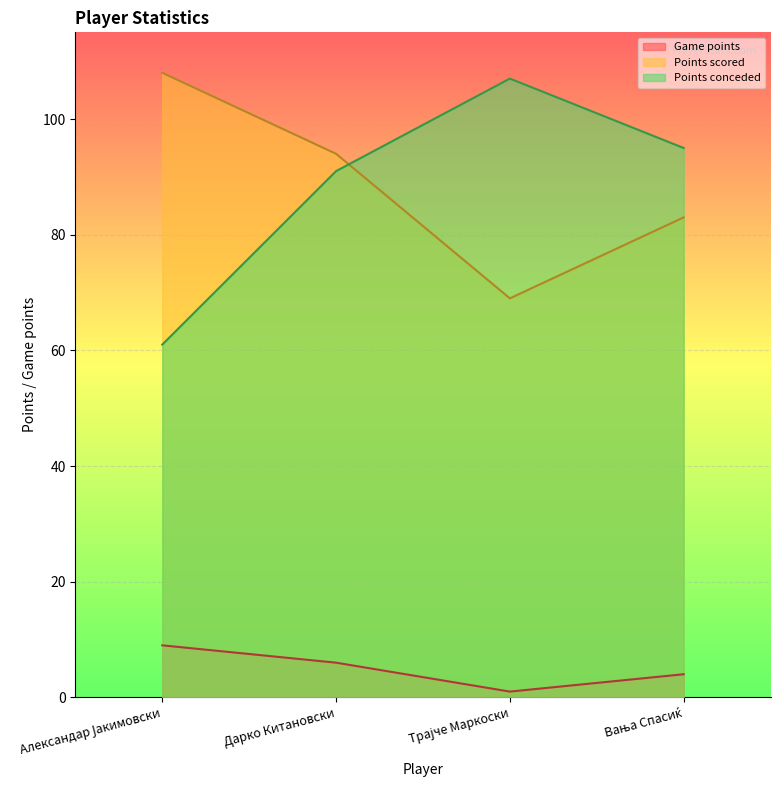

Where is Game points nearest to the value 5?

Дарко Китановски